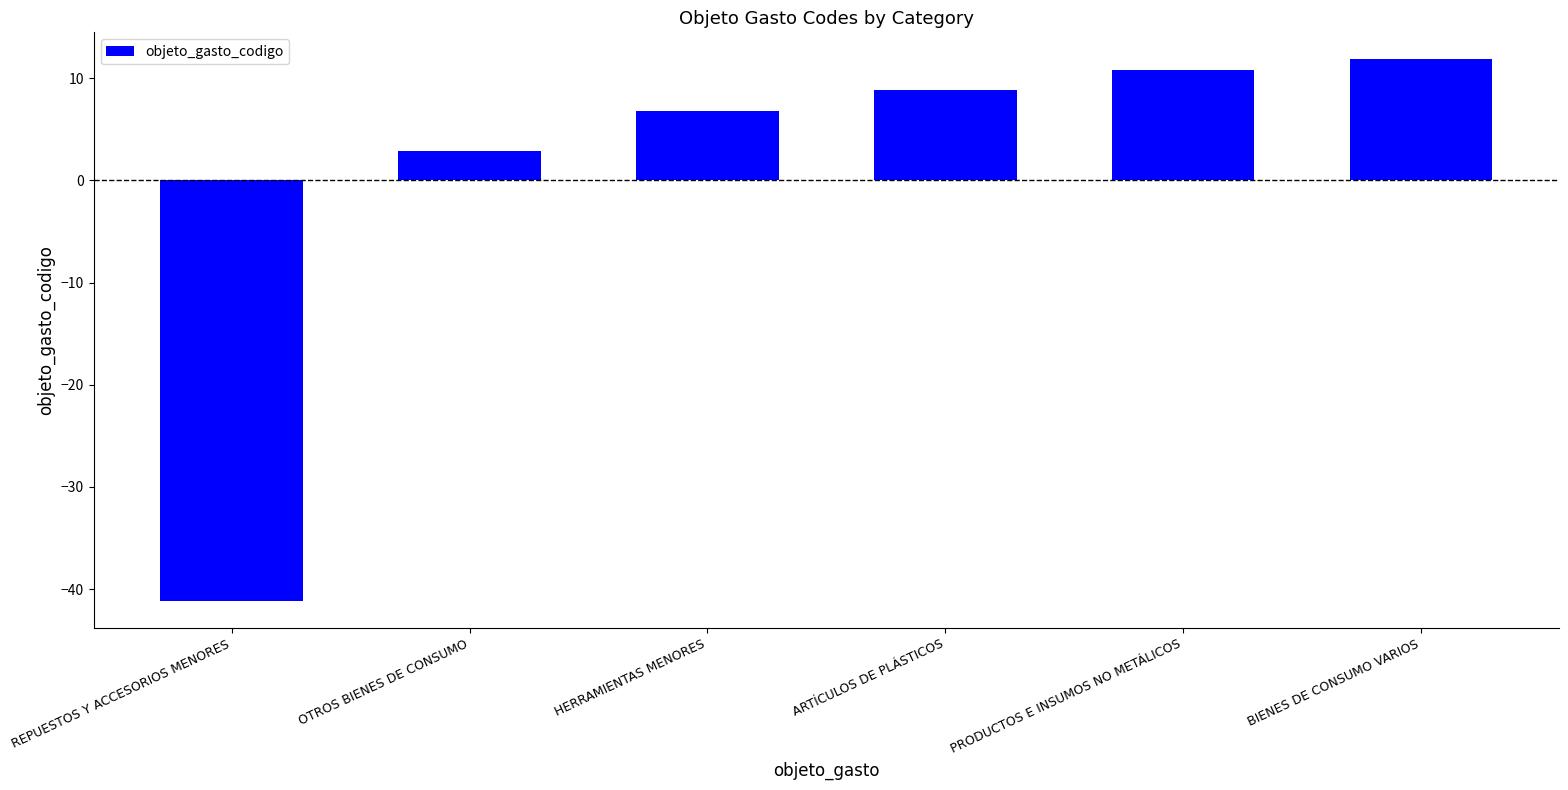

Rank the categories by value from highest to lowest.

BIENES DE CONSUMO VARIOS, PRODUCTOS E INSUMOS NO METÁLICOS, ARTÍCULOS DE PLÁSTICOS, HERRAMIENTAS MENORES, OTROS BIENES DE CONSUMO, REPUESTOS Y ACCESORIOS MENORES